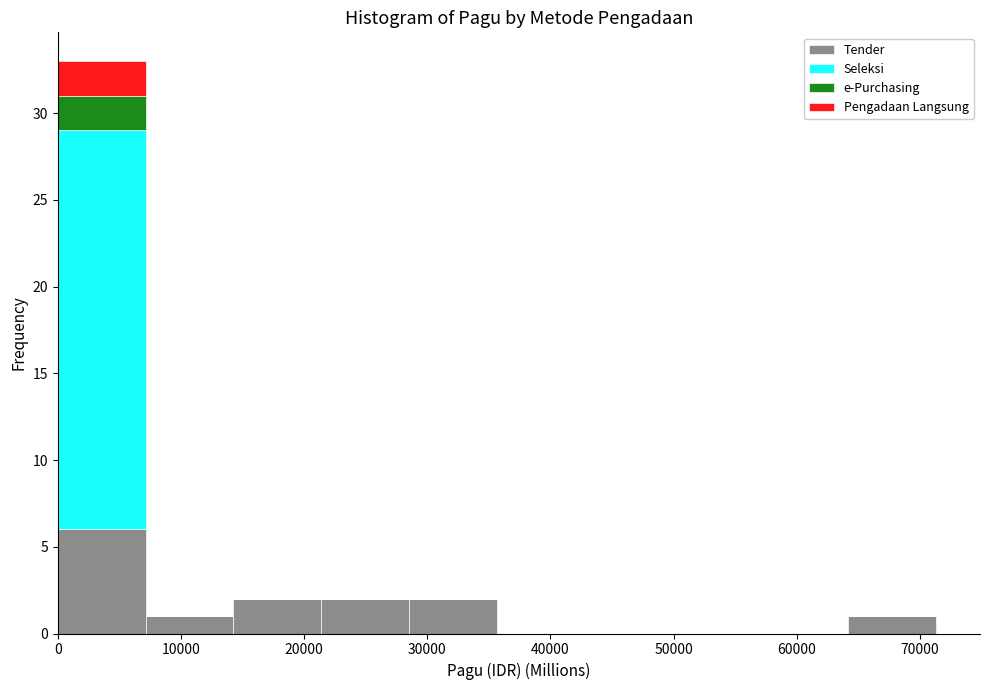

Which range on the x-axis has the tallest stacked bar (by total height)?

0 to 7000